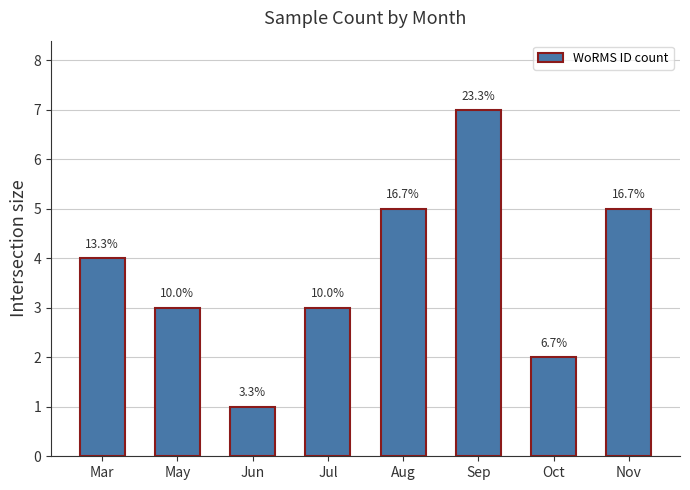

Reading left to right, transcribe all the data shown in this chart.

Mar=4	May=3	Jun=1	Jul=3	Aug=5	Sep=7	Oct=2	Nov=5